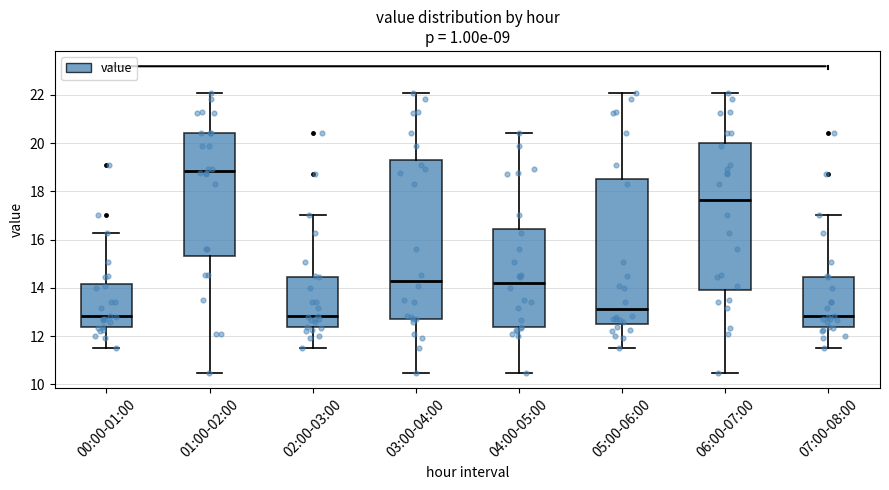

Reading left to right, read every box against the y-axis: the position of its median line, the range the box covers, and the ends of its whiskers. The values are not printed on the chart, so give them approximately, as read against the axis.

00:00-01:00: median 12.8, box 12.4 to 14.2, whiskers 11.6 to 16.2
01:00-02:00: median 18.8, box 15.4 to 20.4, whiskers 10.4 to 22.0
02:00-03:00: median 12.8, box 12.4 to 14.4, whiskers 11.6 to 17.0
03:00-04:00: median 14.2, box 12.8 to 19.2, whiskers 10.4 to 22.0
04:00-05:00: median 14.2, box 12.4 to 16.4, whiskers 10.4 to 20.4
05:00-06:00: median 13.2, box 12.6 to 18.4, whiskers 11.6 to 22.0
06:00-07:00: median 17.6, box 14.0 to 20.0, whiskers 10.4 to 22.0
07:00-08:00: median 12.8, box 12.4 to 14.4, whiskers 11.6 to 17.0